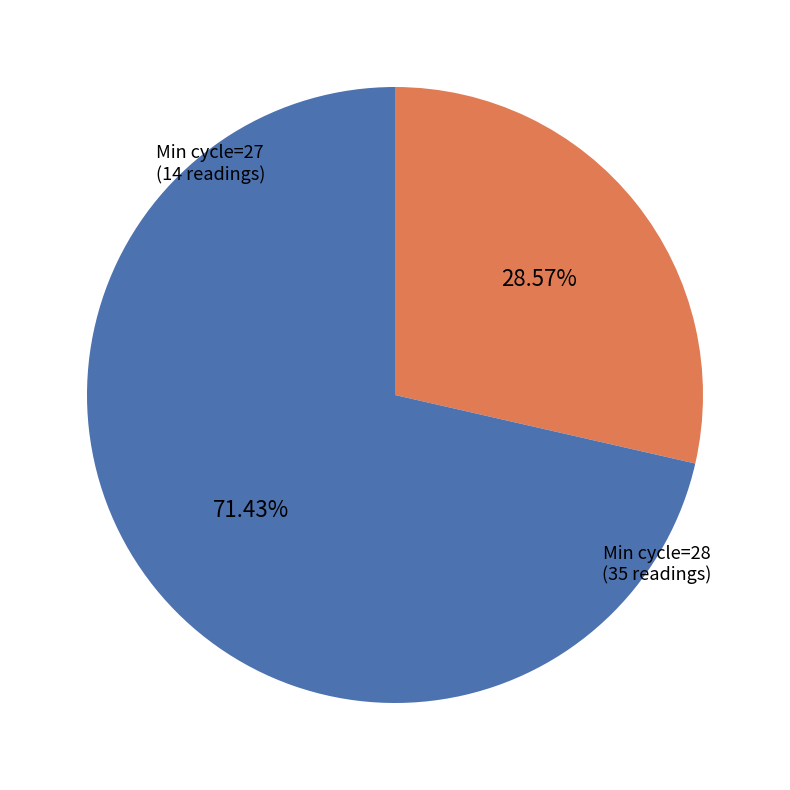

Is there any slice that represents more than half of the pie?

Yes